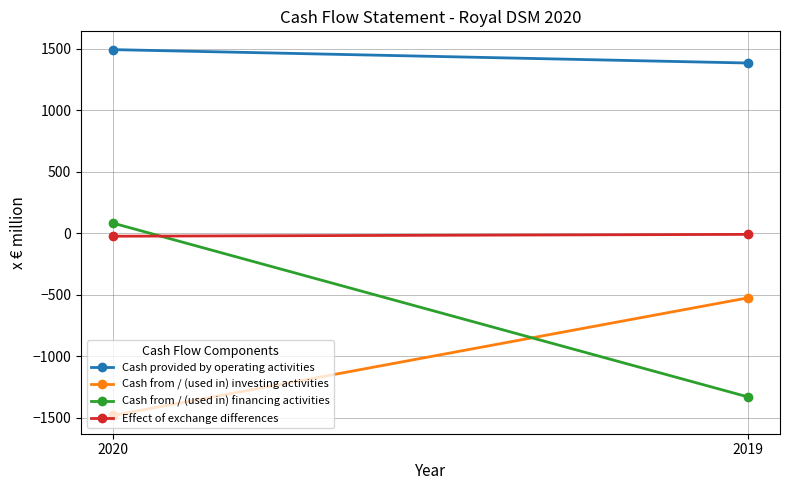

How many Effect of exchange differences values are between -24 and -9?

2